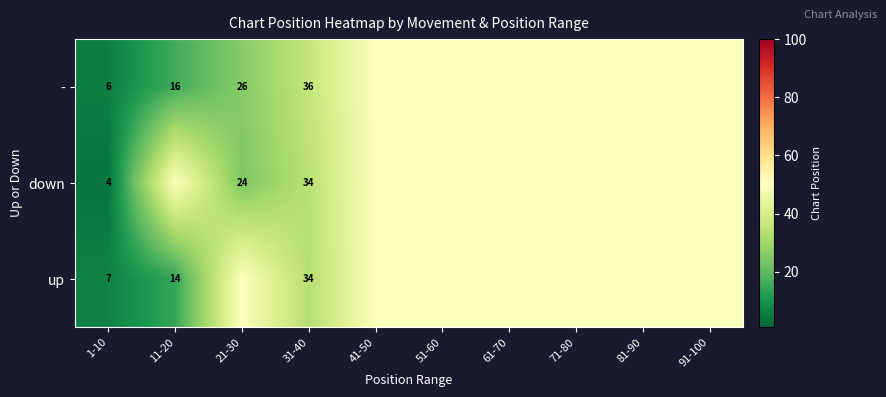

At which category is the sum across all series the highest?

41-50